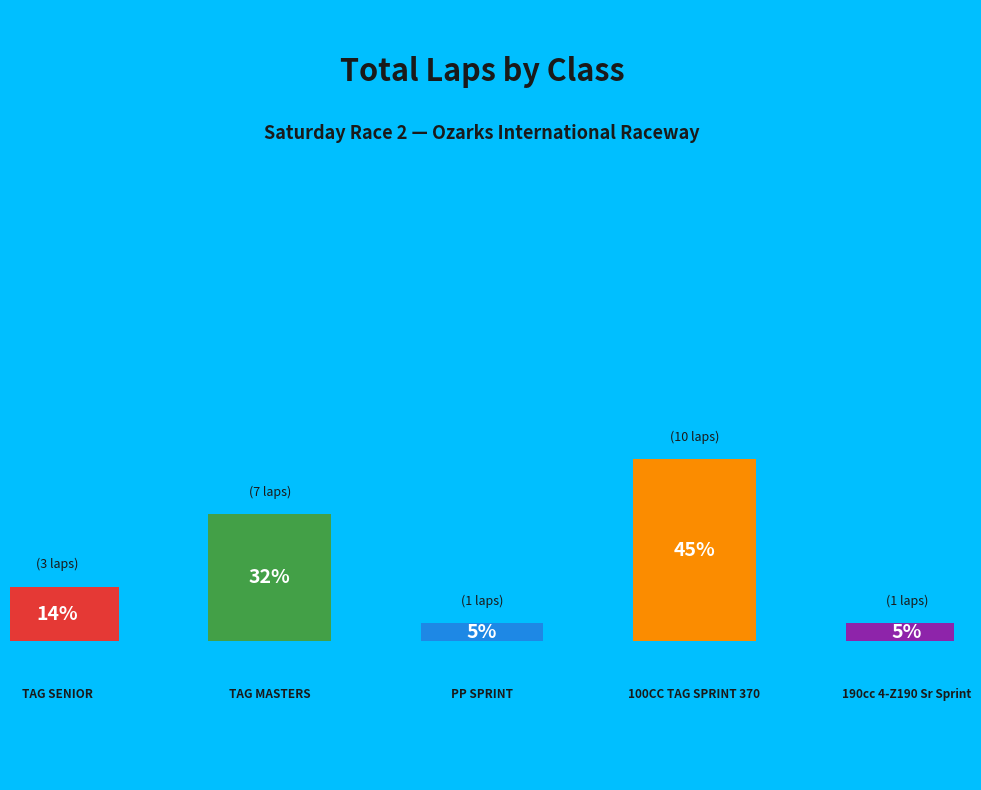

Approximately how many times larger is the value at 38. 100CC TAG SPRINT 370 compared to 20. TAG SENIOR?

3.3